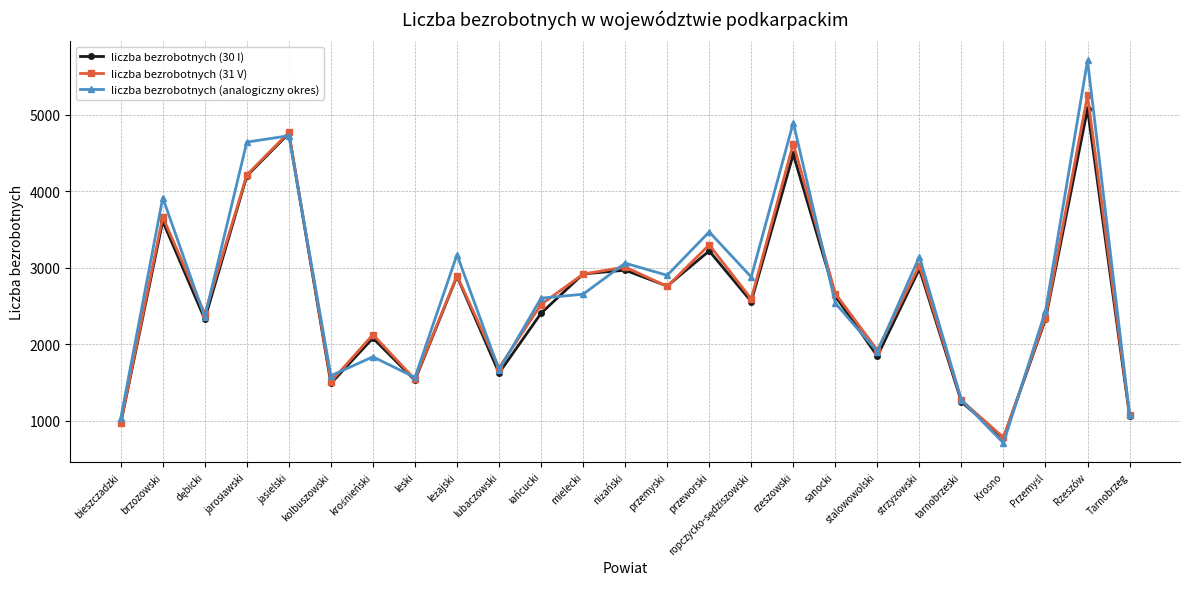

The liczba bezrobotnych (30 I) series shows 2920 at mielecki. True or false?

True